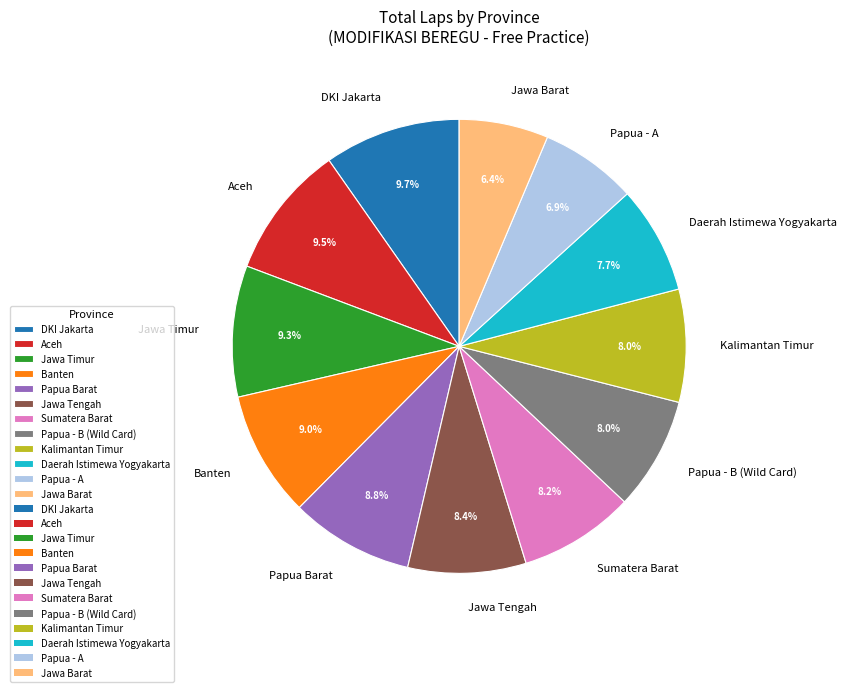

How much of the chart is everything except Jawa Barat?

93.6%